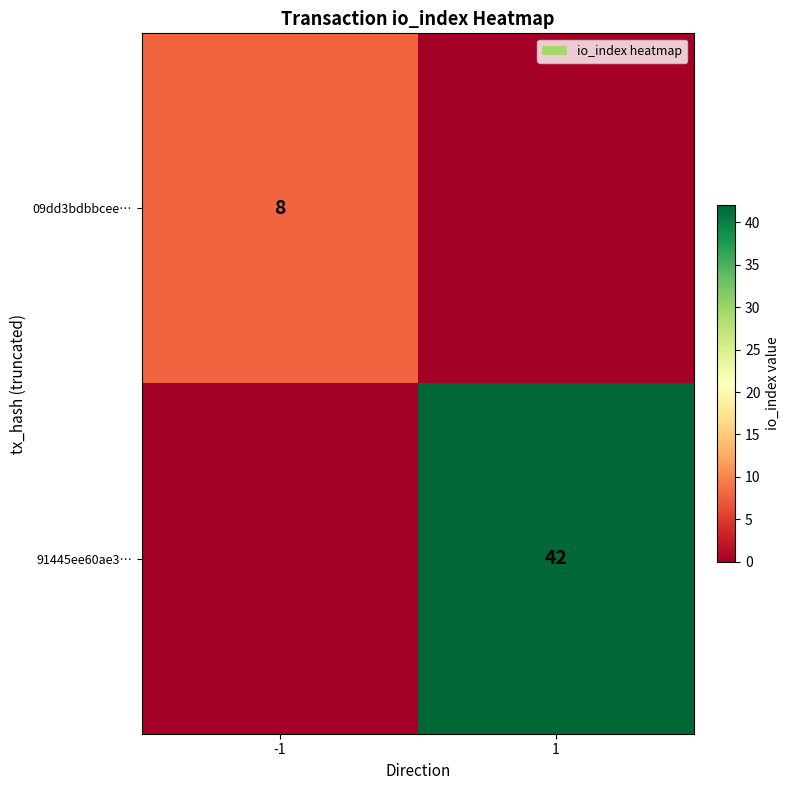

The 91445ee60ae3… series shows 10 at 1. True or false?

False